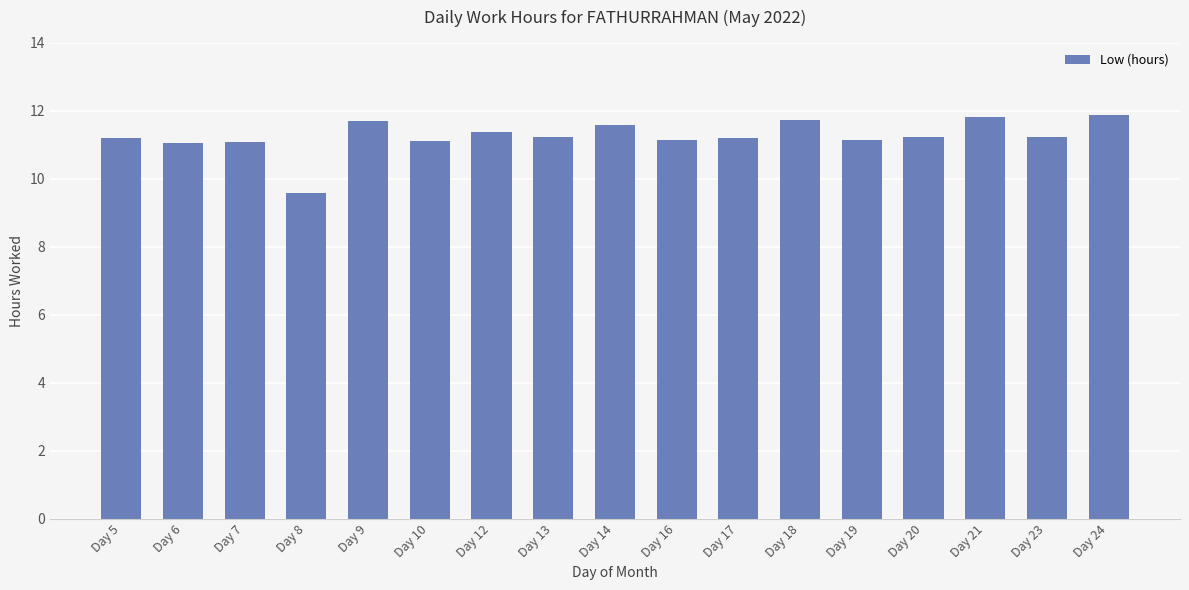

Does the chart contain stacked bars?

No